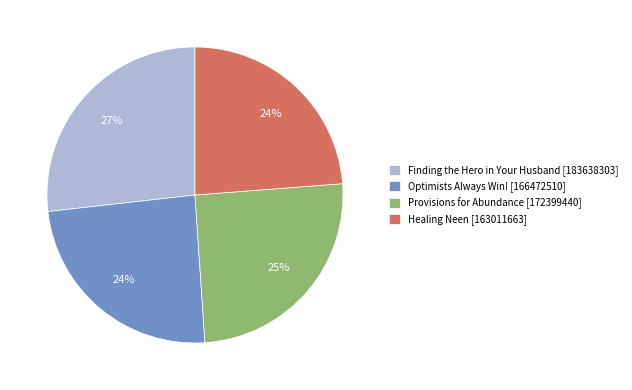

To the nearest percent, what is the difference between the Provisions for Abundance [172399440] and Finding the Hero in Your Husband [183638303] slice percentages?

2%